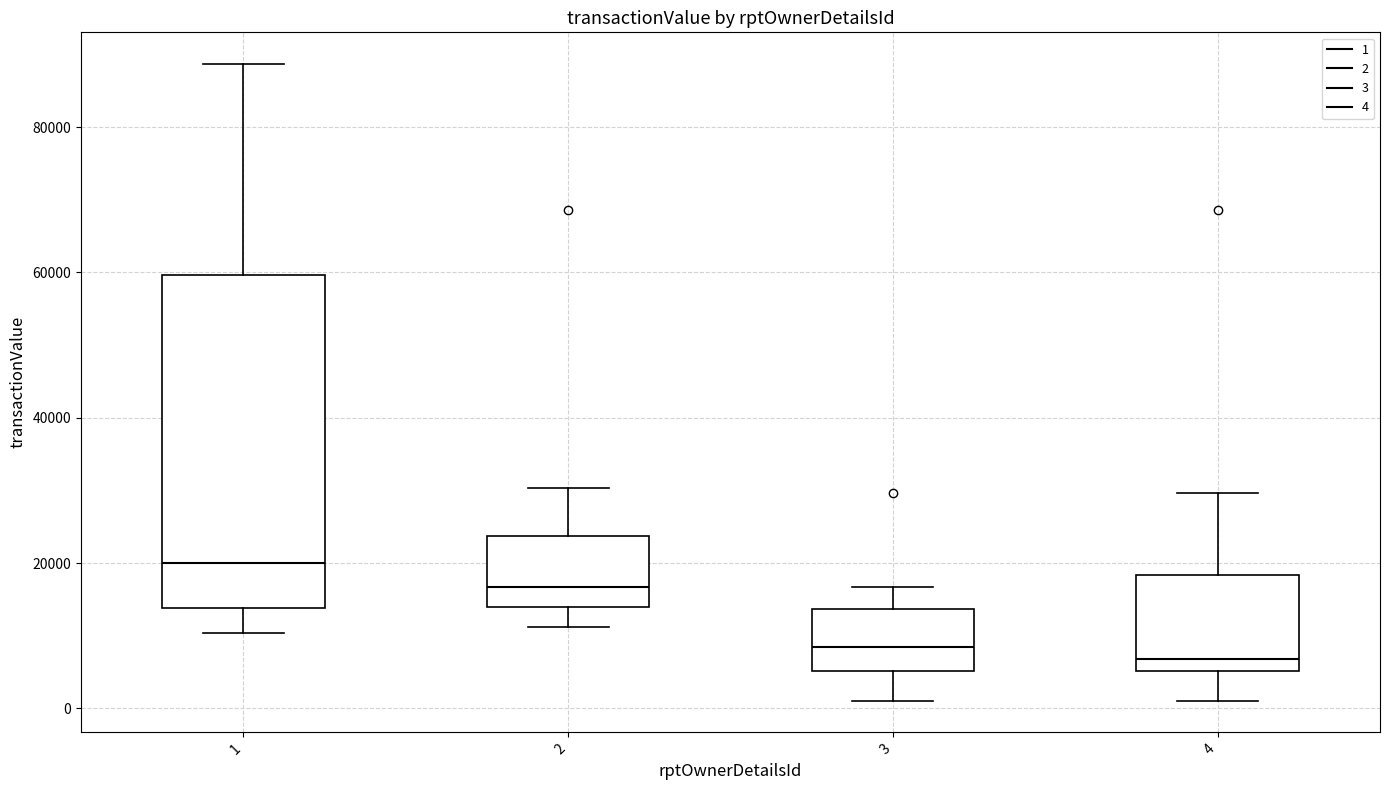

Where does the median line of the box at x = 1 sit on the y-axis? The values are not printed on the chart, so give them approximately, as read against the axis.

20000